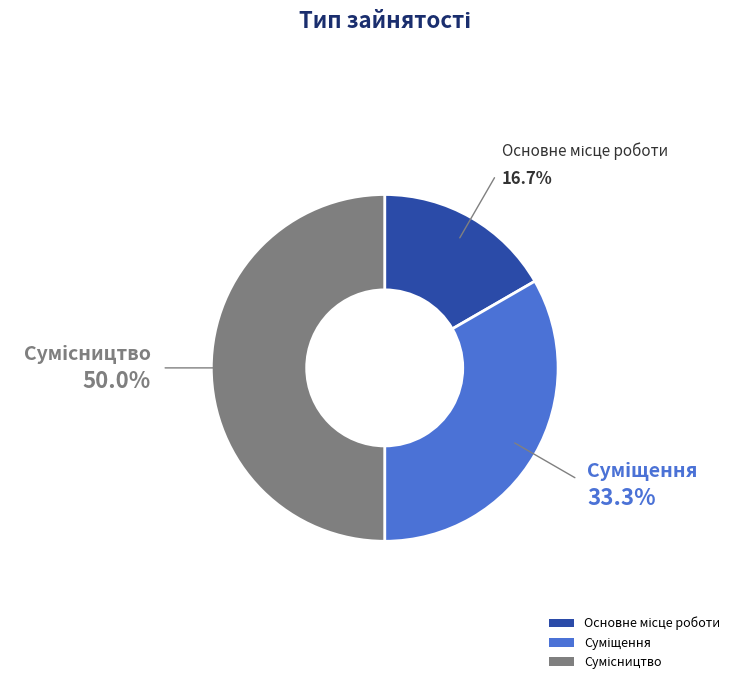

Rank the categories by value from lowest to highest.

Основне місце роботи, Суміщення, Сумісництво